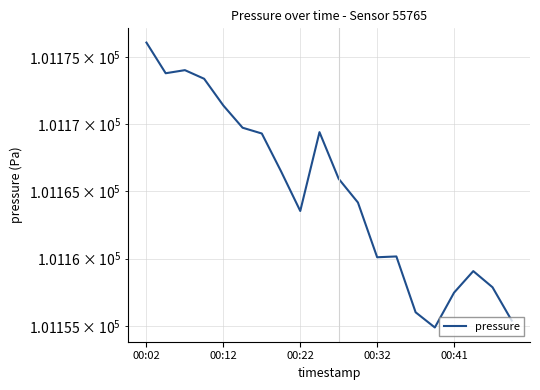

What is the sum of all values?

2023298.3